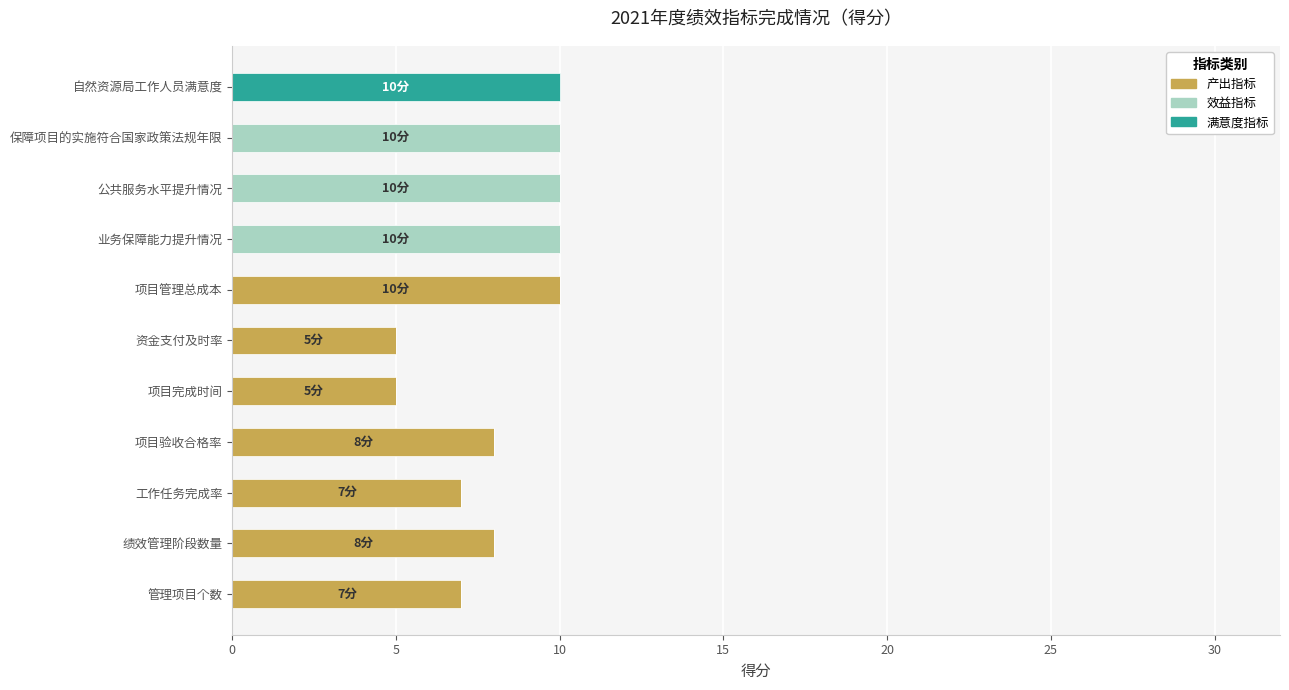

At which label does 产出指标 reach its peak?

项目管理总成本